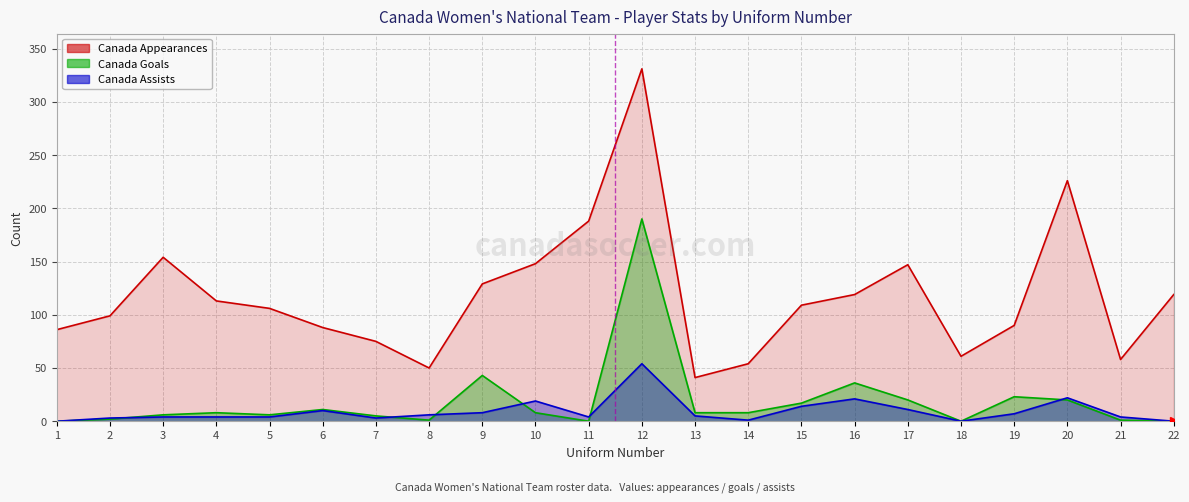

True or false: Canada Goals and Canada Appearances cross at least once.

False